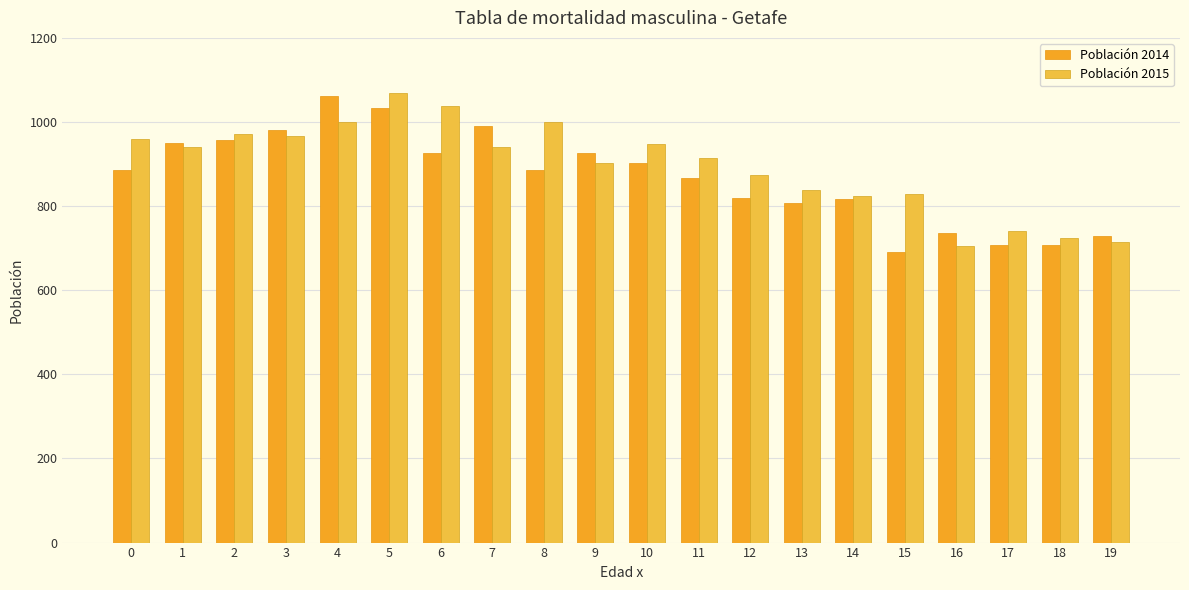

List the series in order of their overall mean, highest first.

Población 2015, Población 2014